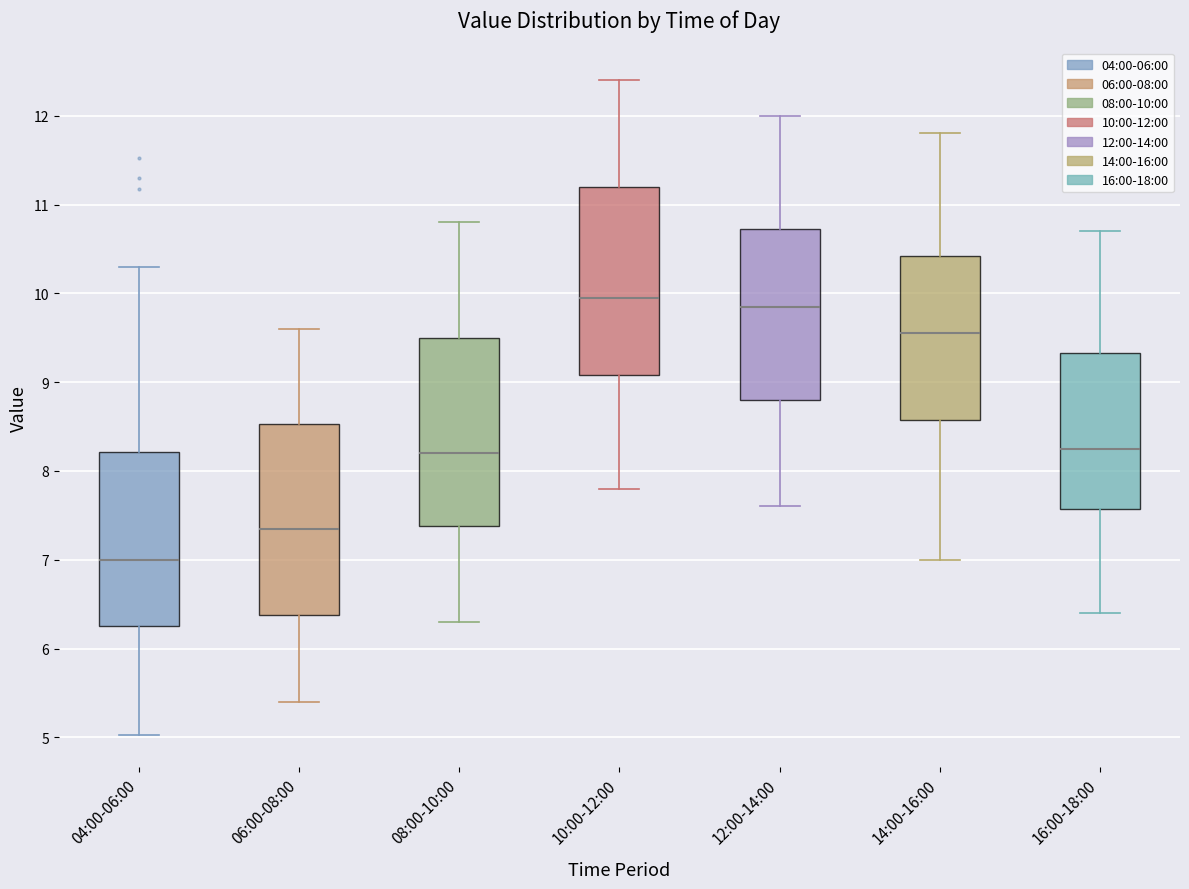

Reading left to right, transcribe this box plot: for each box, give where its median line is, the range the box spans, and where its two whiskers end, as read against the y-axis. The values are not printed on the chart, so give them approximately, as read against the axis.

04:00-06:00: median 7.0, box 6.3 to 8.2, whiskers 5.0 to 10.3
06:00-08:00: median 7.4, box 6.4 to 8.5, whiskers 5.4 to 9.6
08:00-10:00: median 8.2, box 7.4 to 9.5, whiskers 6.3 to 10.8
10:00-12:00: median 10.0, box 9.1 to 11.2, whiskers 7.8 to 12.4
12:00-14:00: median 9.9, box 8.8 to 10.7, whiskers 7.6 to 12.0
14:00-16:00: median 9.6, box 8.6 to 10.4, whiskers 7.0 to 11.8
16:00-18:00: median 8.3, box 7.6 to 9.3, whiskers 6.4 to 10.7